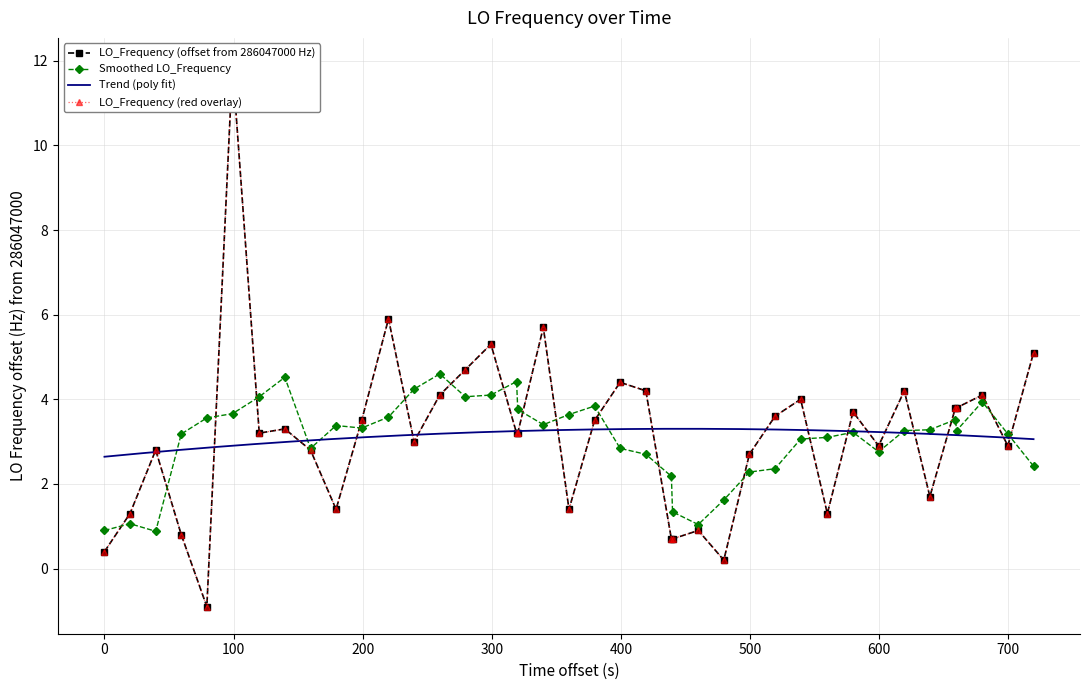

What is the value of the Smoothed LO_Frequency point at the 10th from the left?

3.4